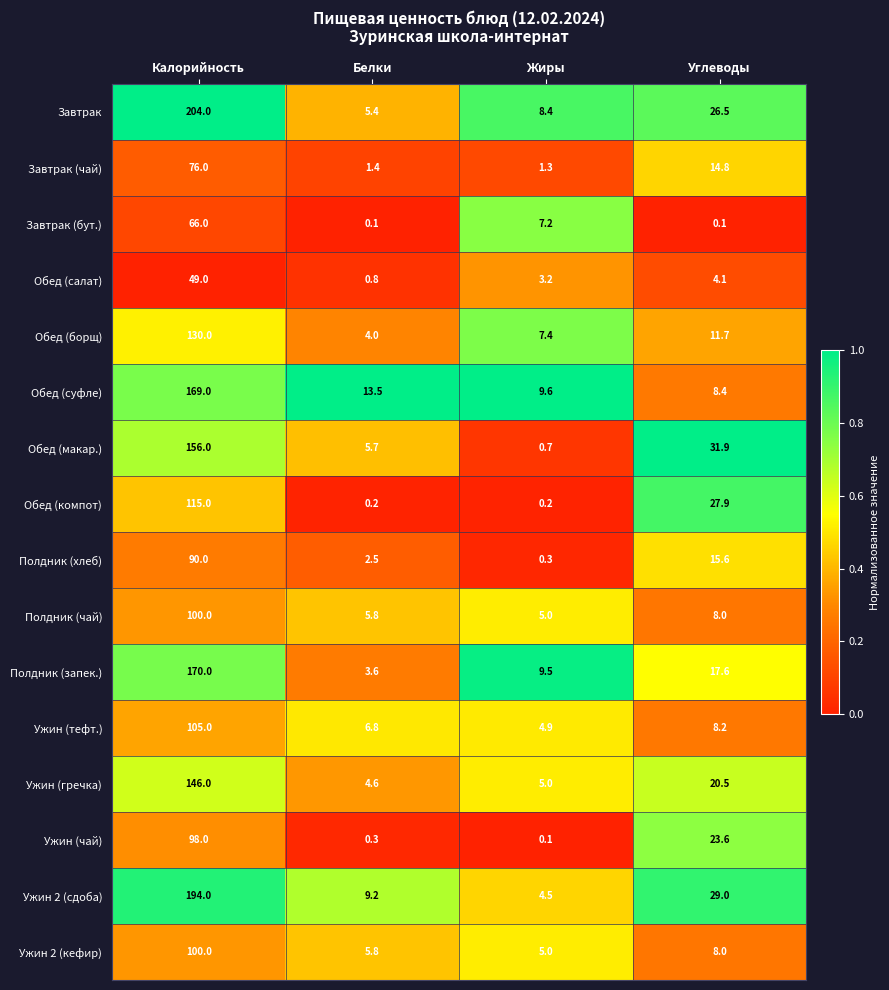

The value of Завтрак (чай) at Калорийность is 76.0. True or false?

True